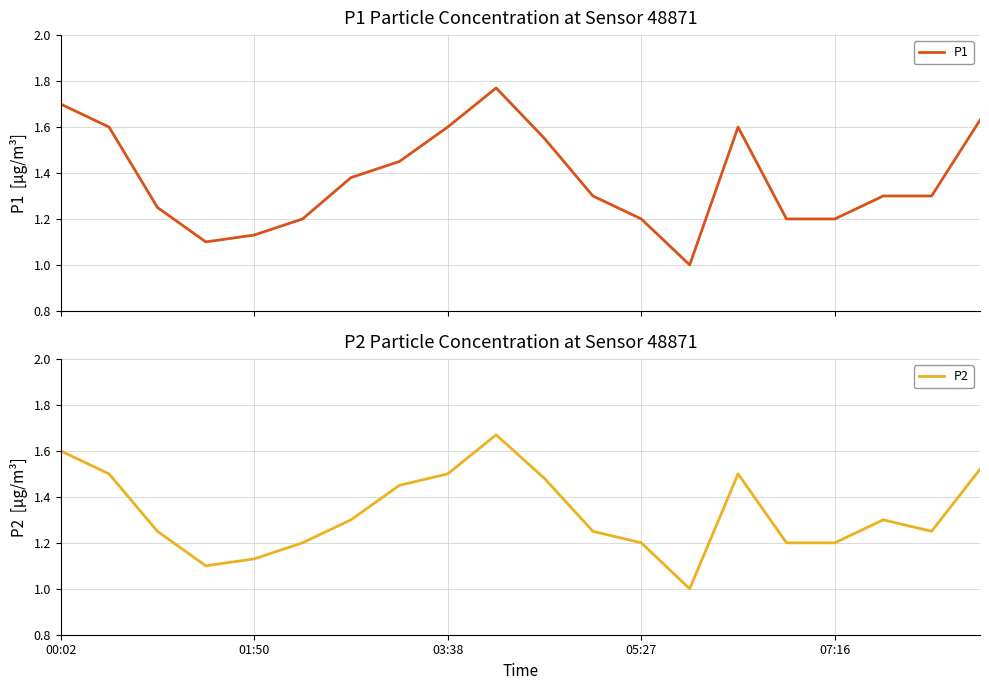

Rank the series by their average value, from lowest to highest.

P2, P1